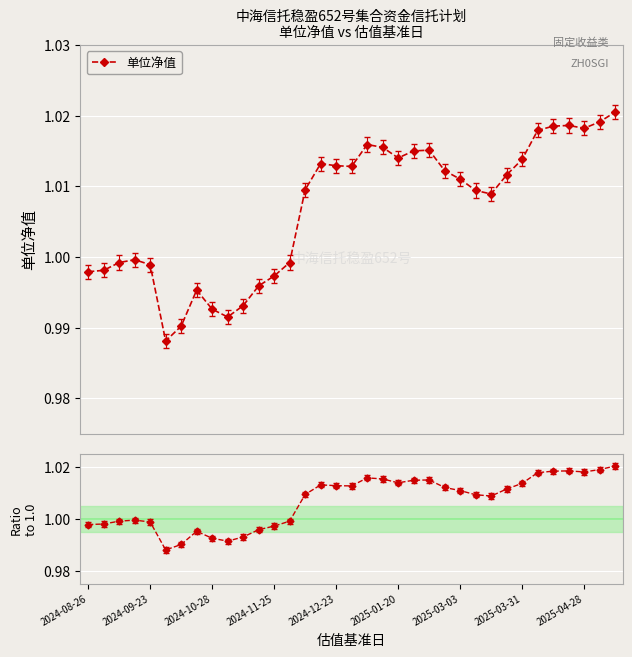

How many lines are shown in the chart?

2